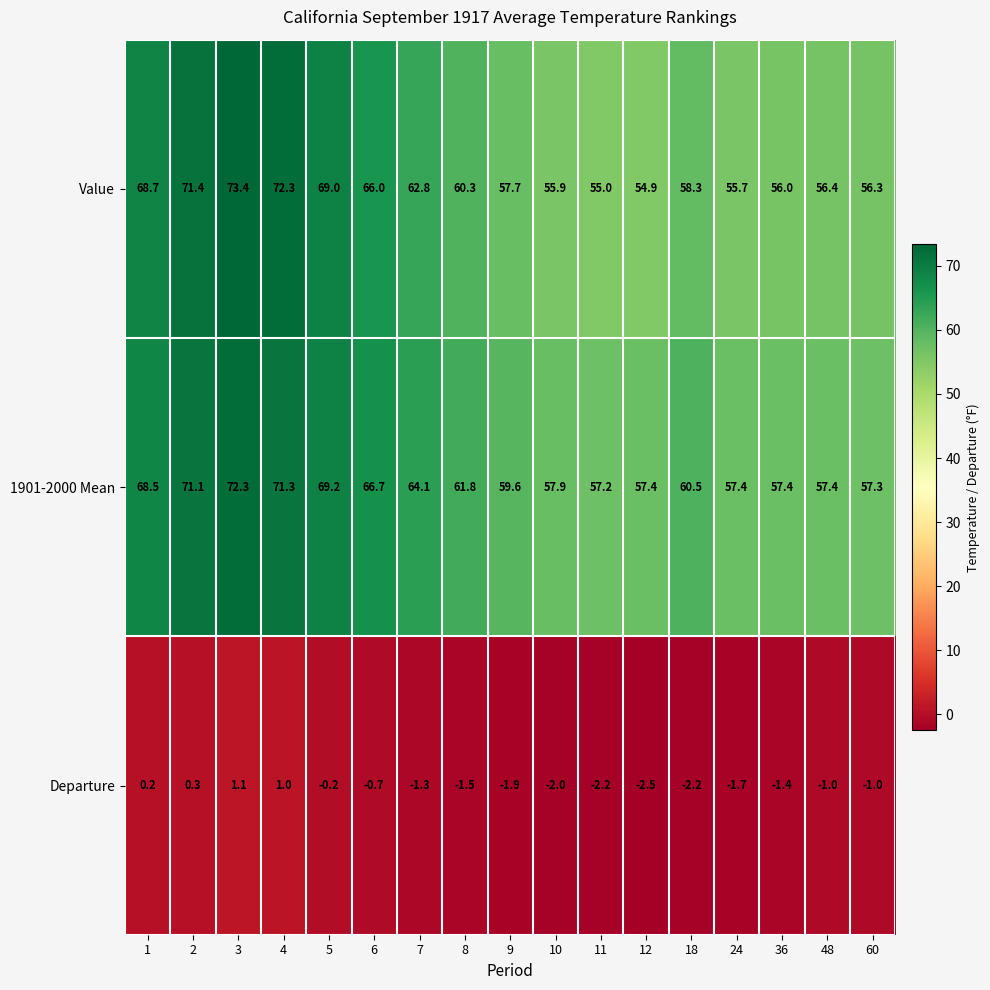

At which category is the sum across all series the highest?

3